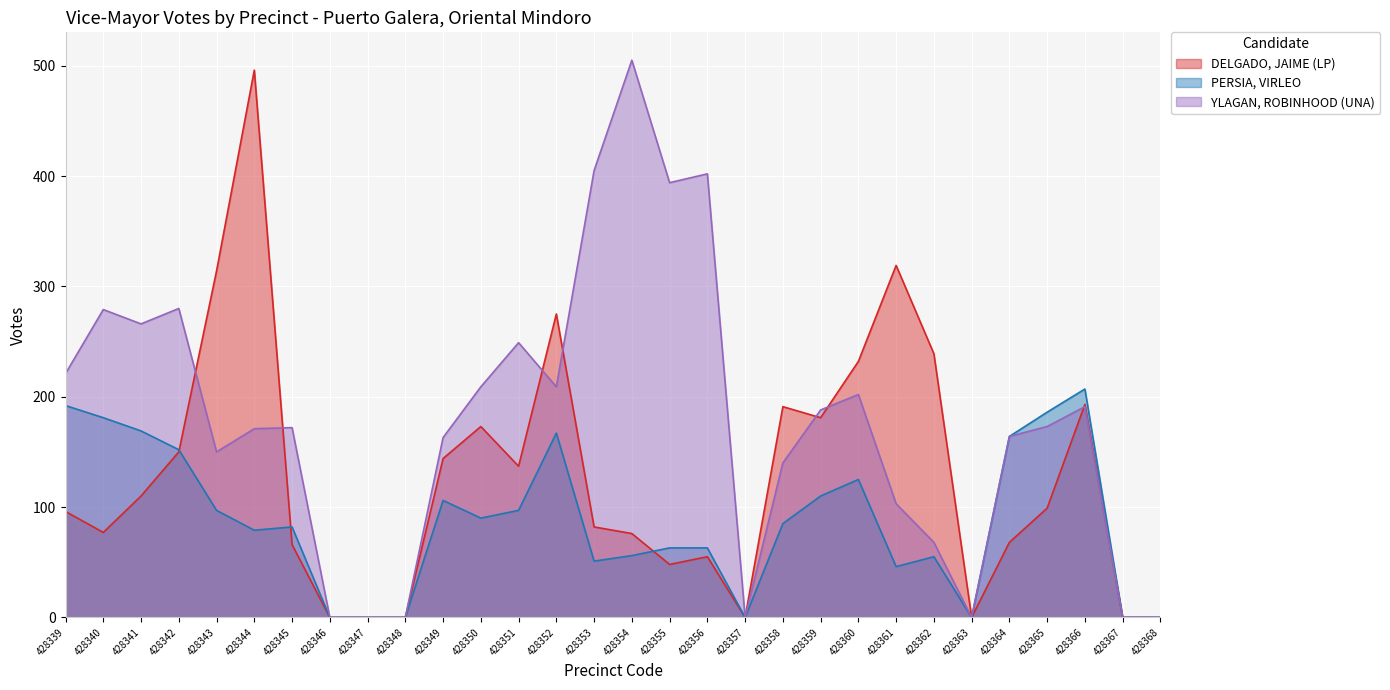

Rank the categories by DELGADO, JAIME (LP) value from highest to lowest.

428344, 428361, 428343, 428352, 428362, 428360, 428366, 428358, 428359, 428350, 428342, 428349, 428351, 428341, 428365, 428339, 428353, 428340, 428354, 428364, 428345, 428356, 428355, 428346, 428347, 428348, 428357, 428363, 428367, 428368